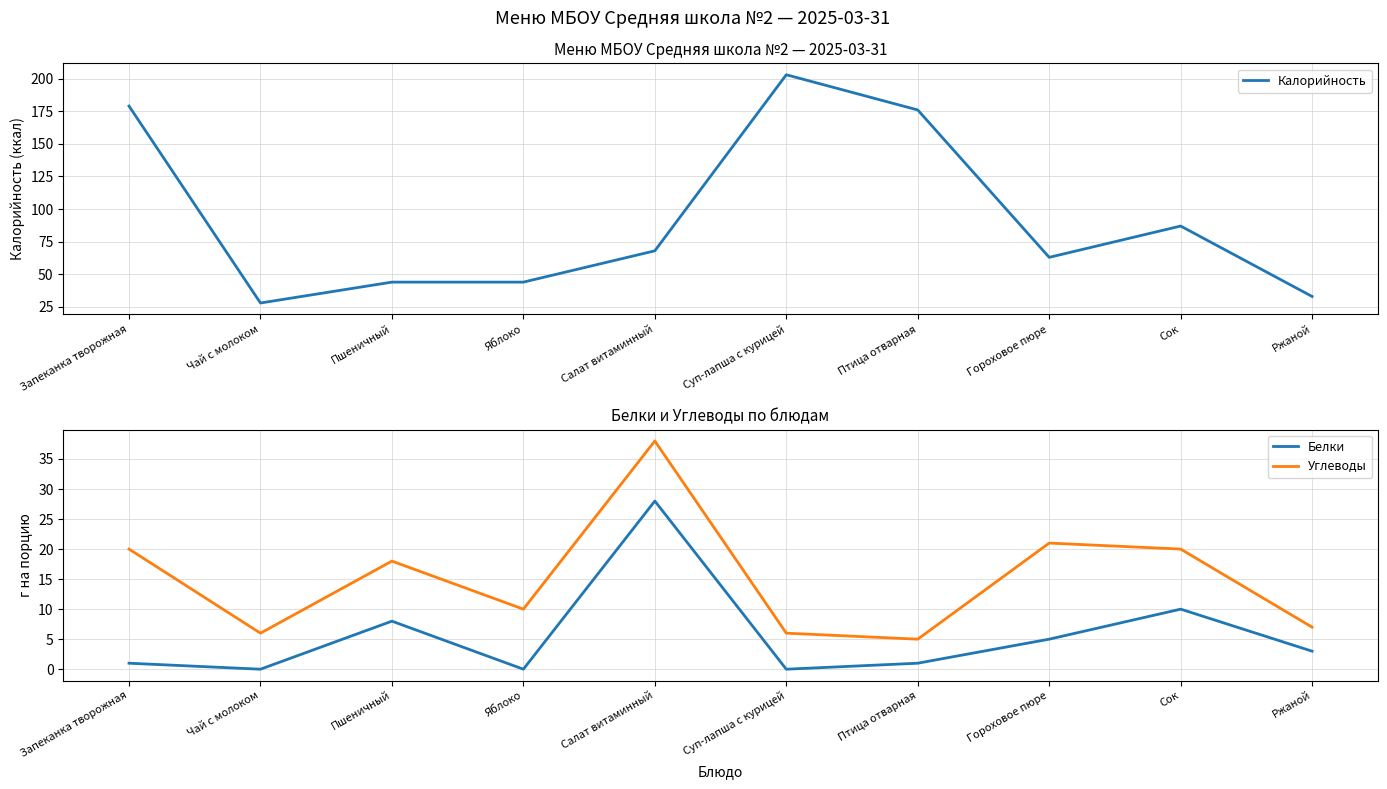

What is the label of the 8th point from the left?

Гороховое пюре